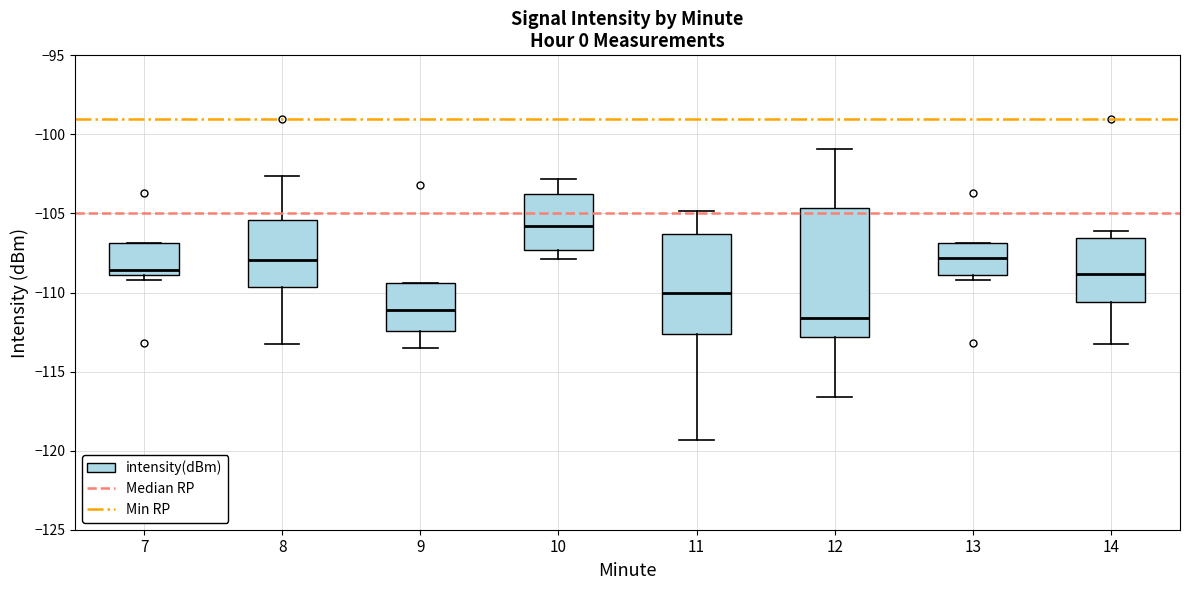

Reading left to right, read every box against the y-axis: the position of its median line, the range the box covers, and the ends of its whiskers. The values are not printed on the chart, so give them approximately, as read against the axis.

7: median -108.5, box -109.0 to -107.0, whiskers -109.0 (just below the box's lower edge) to -107.0
8: median -108.0, box -109.5 to -105.5, whiskers -113.0 to -102.5
9: median -111.0, box -112.5 to -109.5, whiskers -113.5 to -109.5
10: median -106.0, box -107.5 to -104.0, whiskers -108.0 to -103.0
11: median -110.0, box -112.5 to -106.5, whiskers -119.5 to -105.0
12: median -111.5, box -113.0 to -104.5, whiskers -116.5 to -101.0
13: median -108.0, box -109.0 to -107.0, whiskers -109.0 (just below the box's lower edge) to -107.0
14: median -109.0, box -110.5 to -106.5, whiskers -113.0 to -106.0